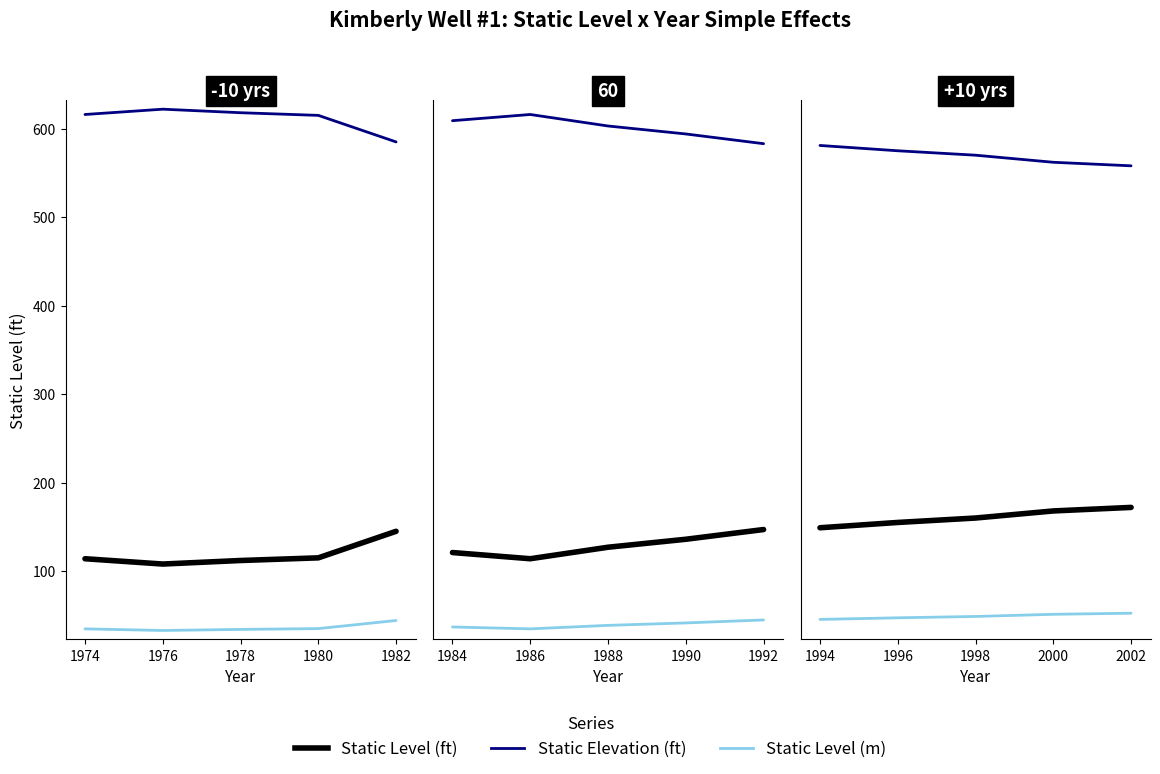

Is it true that Static Level (m) equals 29.1 at 1996?

False